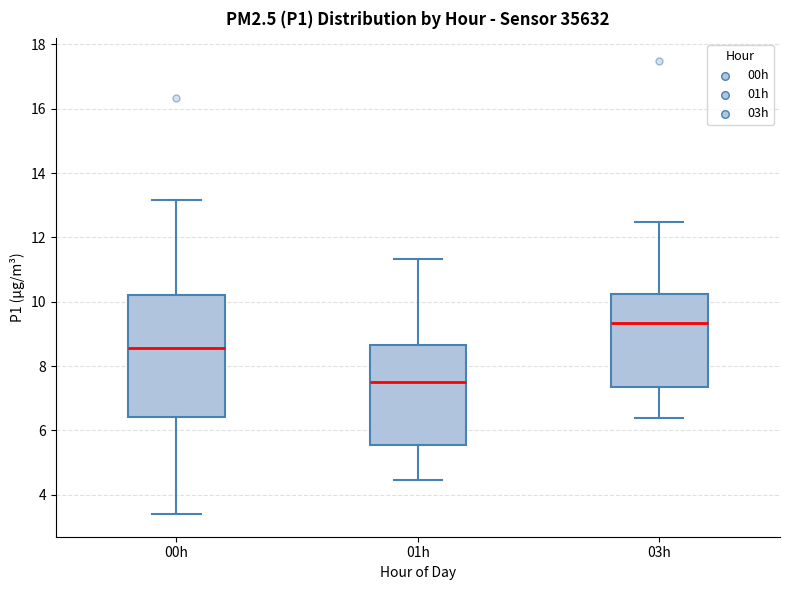

Which box's median line is the highest?

03h